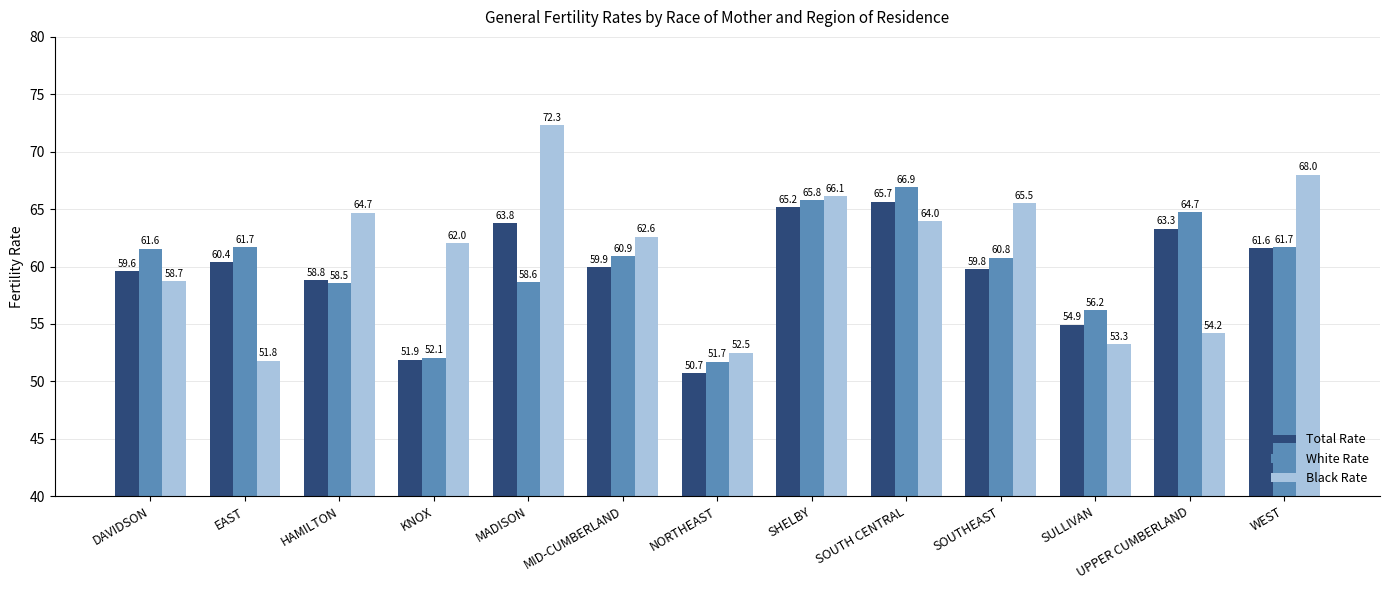

What is the spread (max minus min) of values at SHELBY?

1.0